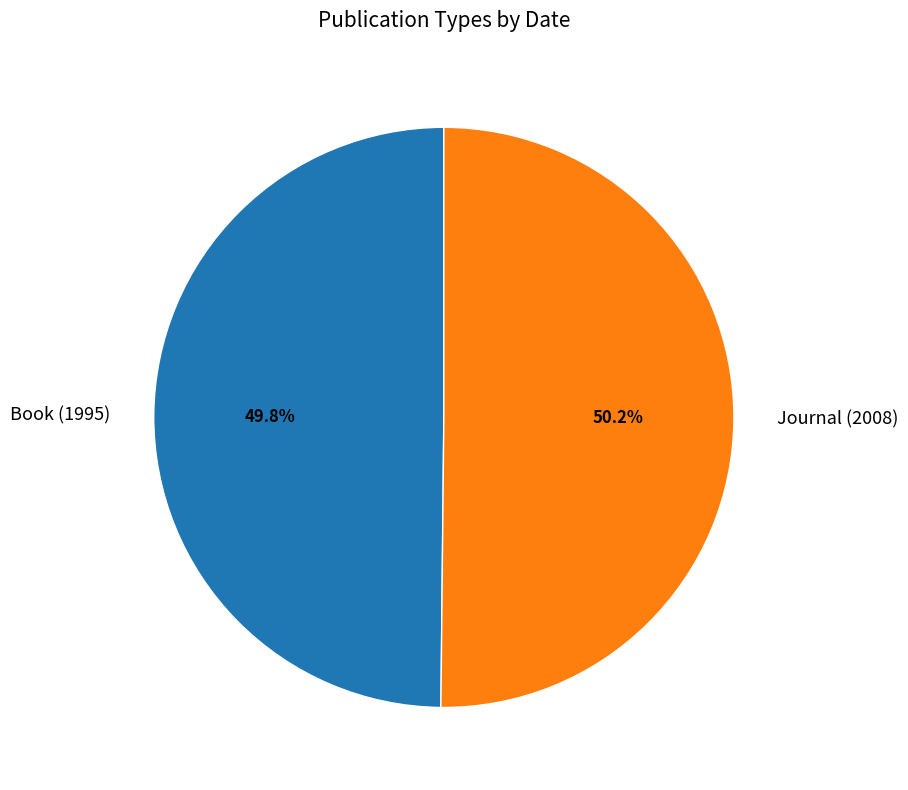

Is there a majority slice in this chart?

Yes